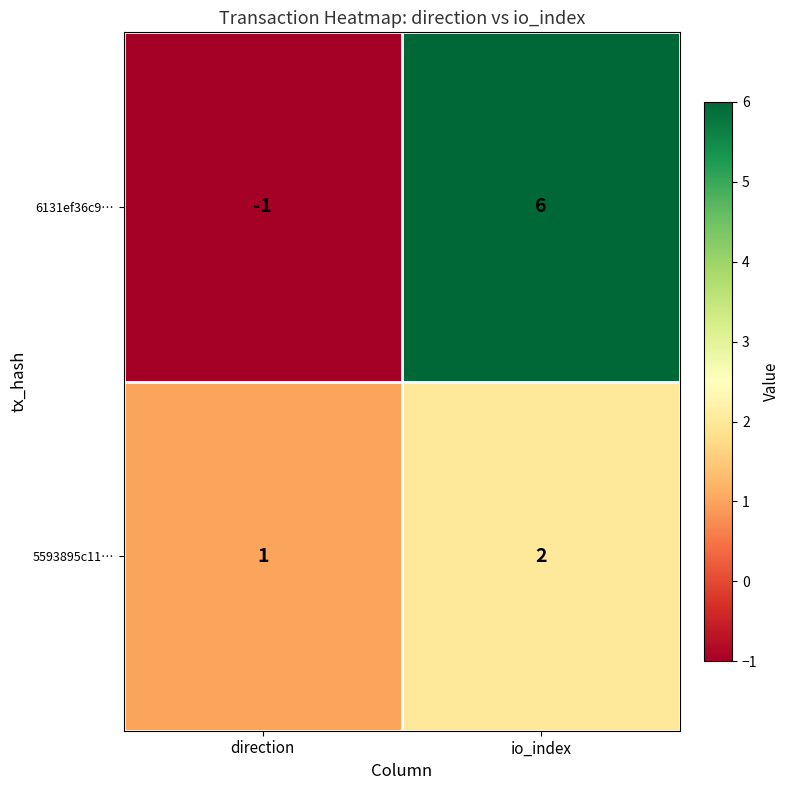

How many data points does each series have?

2